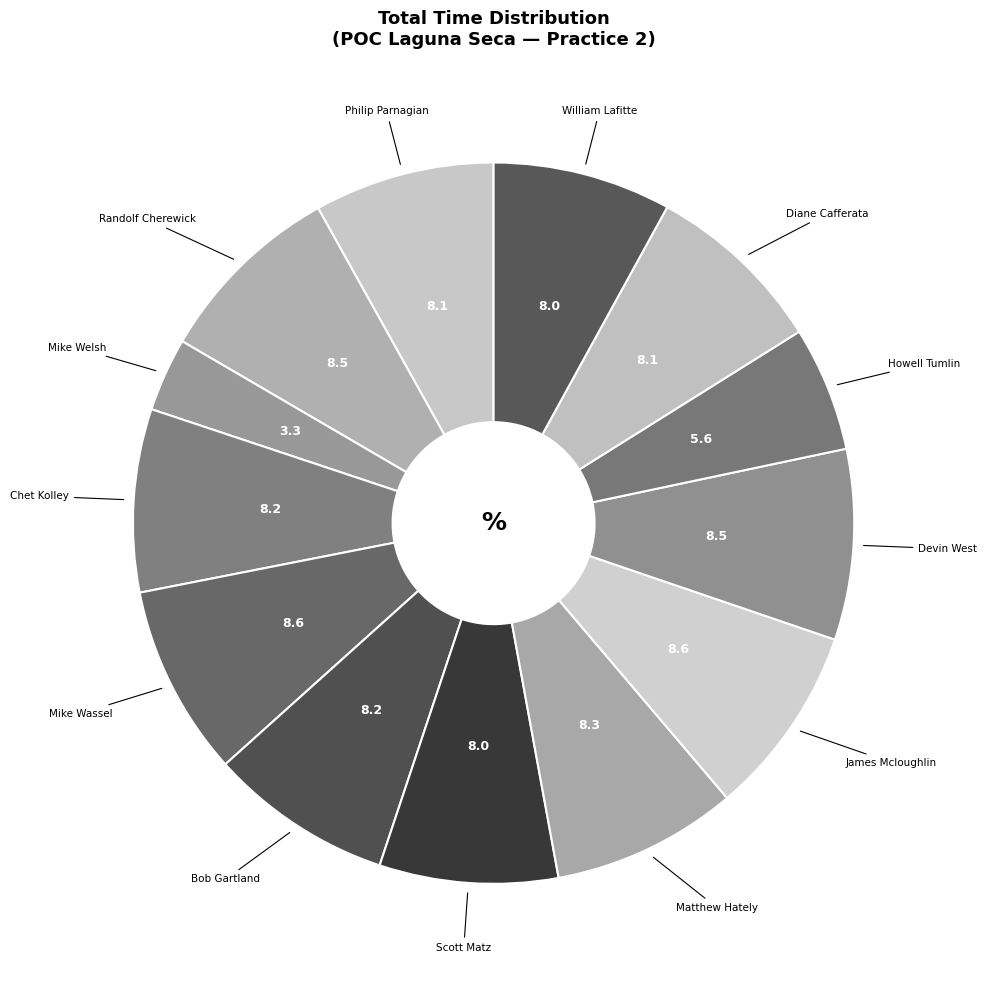

Is there a majority slice in this chart?

No